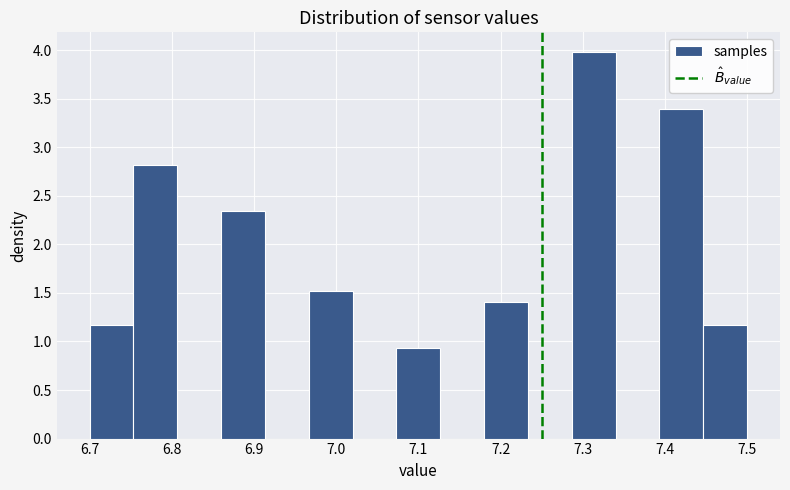

Reading left to right, transcribe this chart: for each bar, give the range it covers on the x-axis and its height. Neither the bar edges nor the heights are printed on the chart, so give them approximately, as read against the axes.

6.70 to 6.75: 1.15
6.75 to 6.81: 2.80
6.81 to 6.86: 0
6.86 to 6.91: 2.35
6.91 to 6.97: 0
6.97 to 7.02: 1.50
7.02 to 7.07: 0
7.07 to 7.13: 0.95
7.13 to 7.18: 0
7.18 to 7.23: 1.40
7.23 to 7.29: 0
7.29 to 7.34: 4.00
7.34 to 7.39: 0
7.39 to 7.45: 3.40
7.45 to 7.50: 1.15